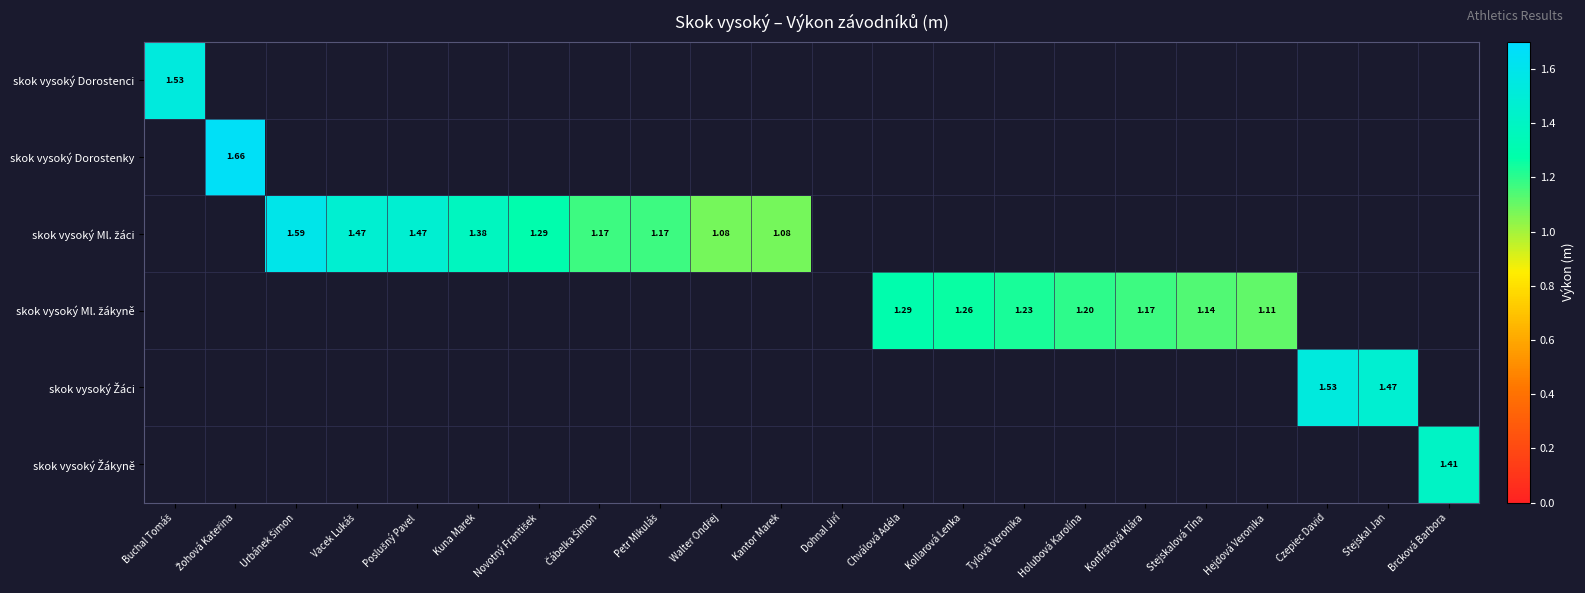

How many values in skok vysoký Žákyně are above zero?

1